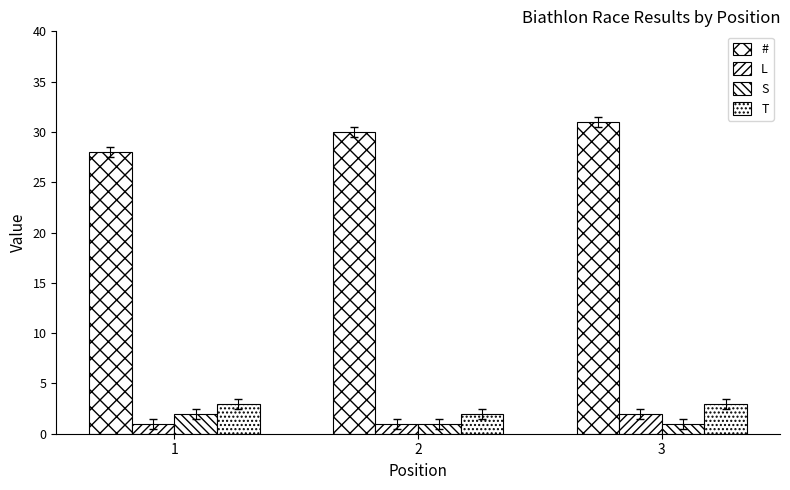

How many series are shown in this chart?

4